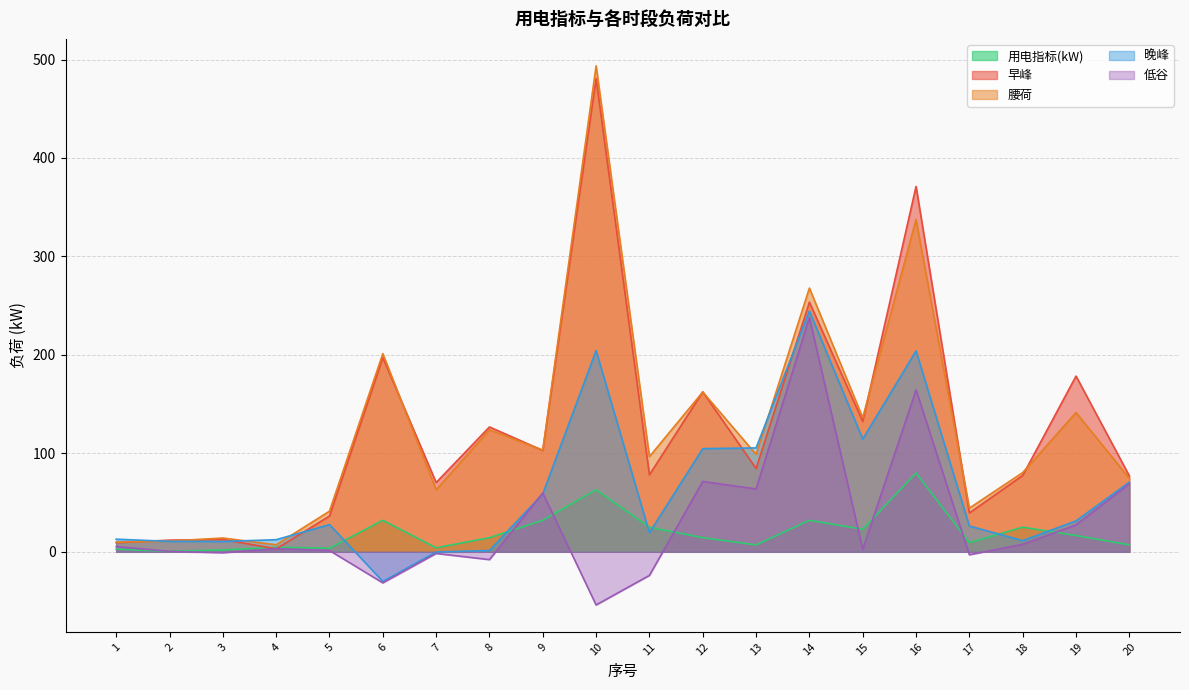

Is it true that 腰荷 equals 103.2 at 9?

True